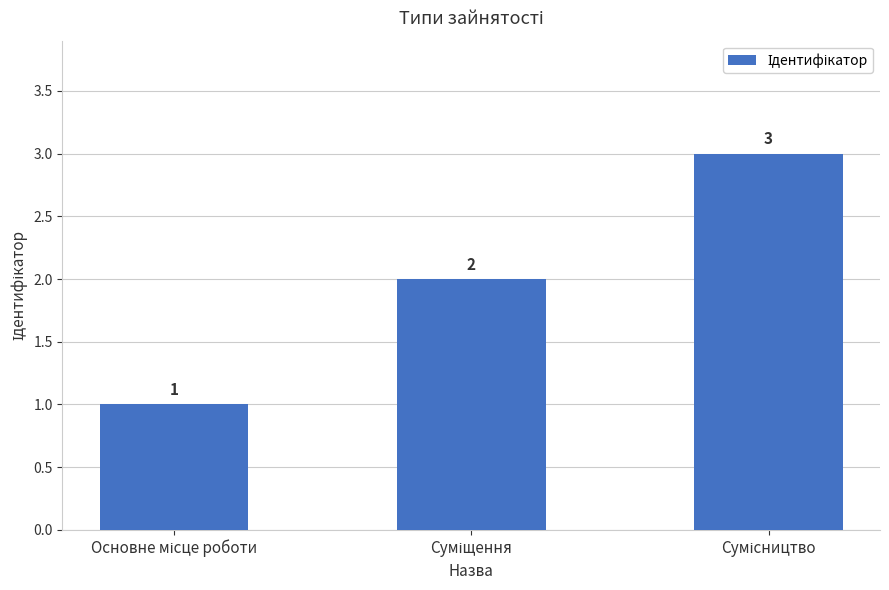

Count the number of data series in this chart.

1